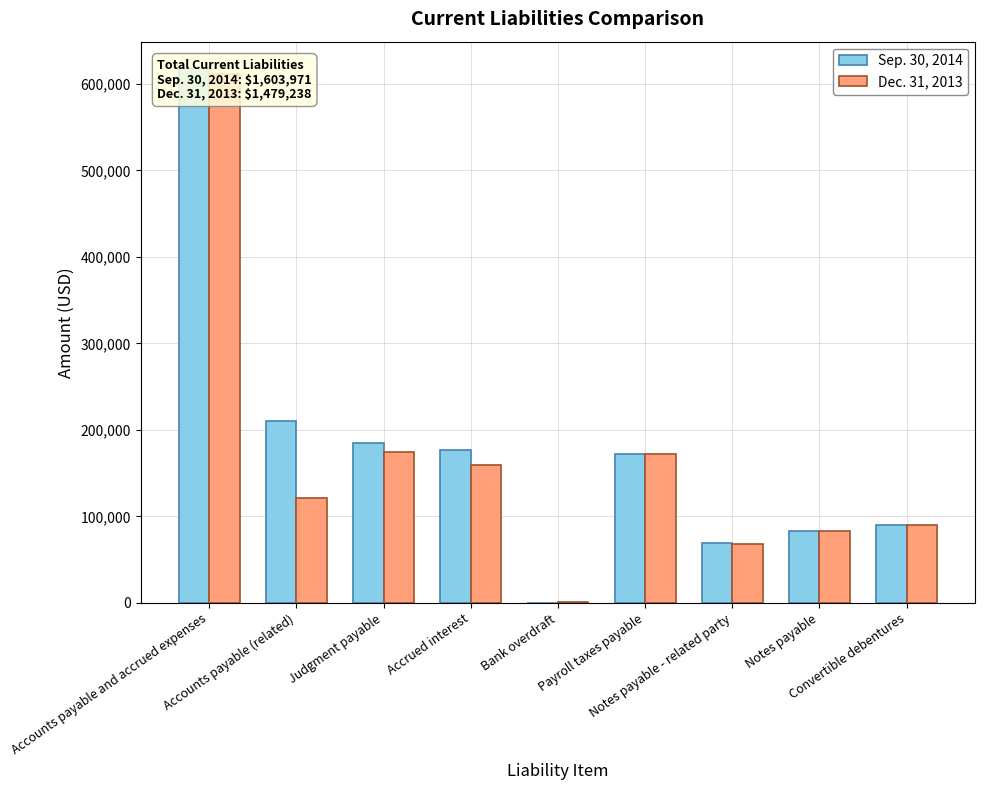

How many data points in Sep. 30, 2014 are above 171984?

4